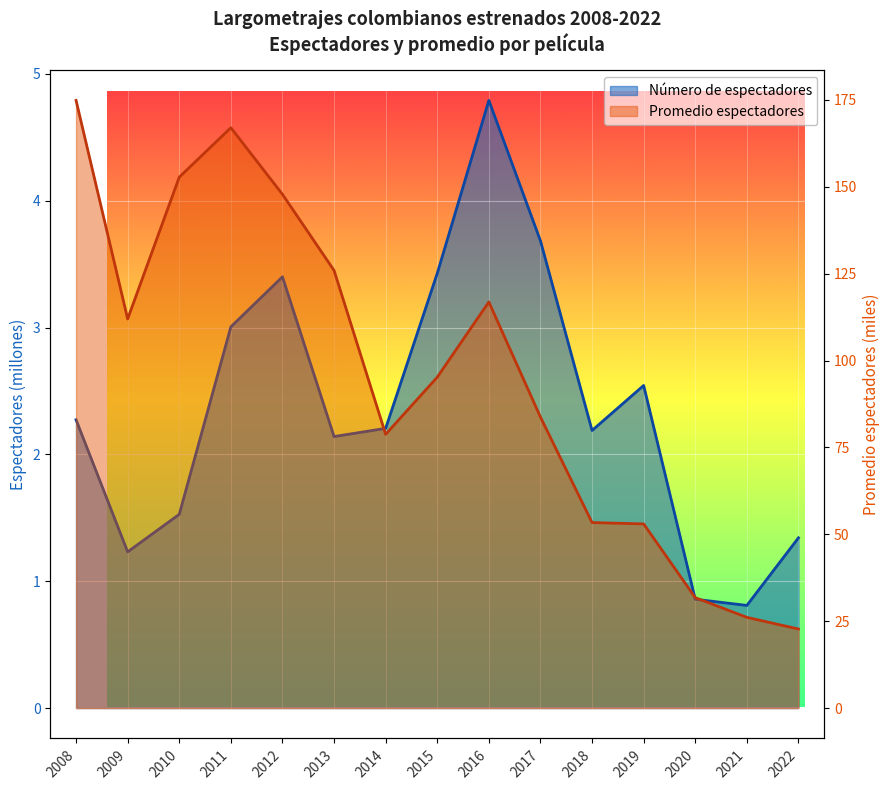

Is it true that Promedio espectadores cine nacional equals 112.0 at 2009?

True